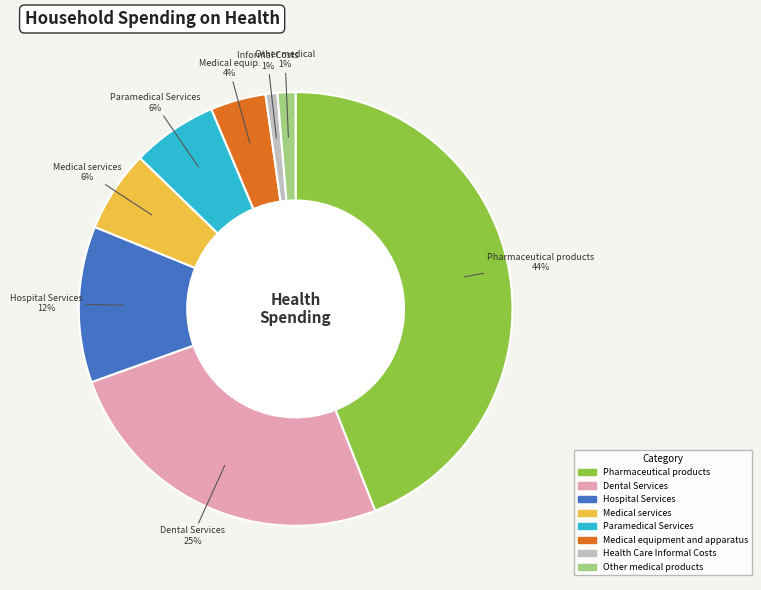

Between Dental Services and Other medical products, which is larger?

Dental Services